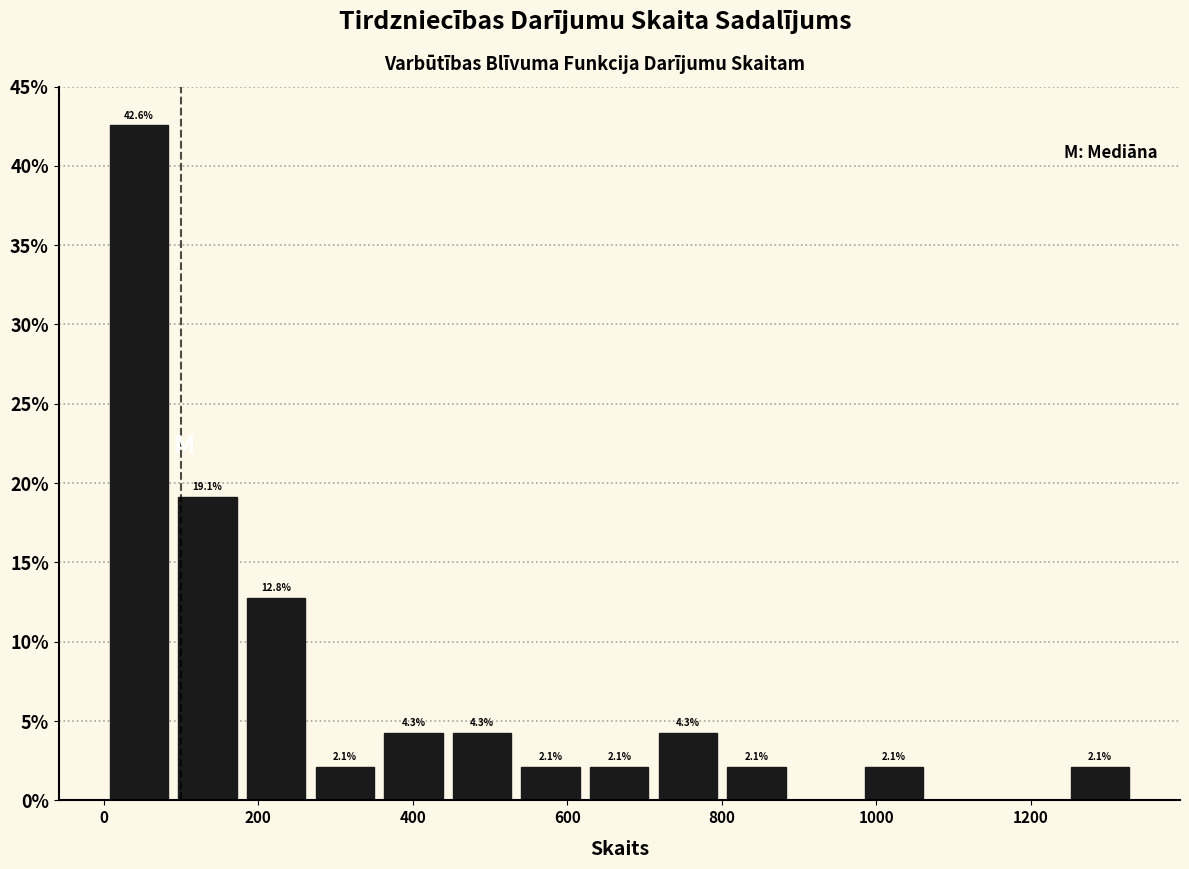

Which range on the x-axis has the tallest bar?

0 to 80